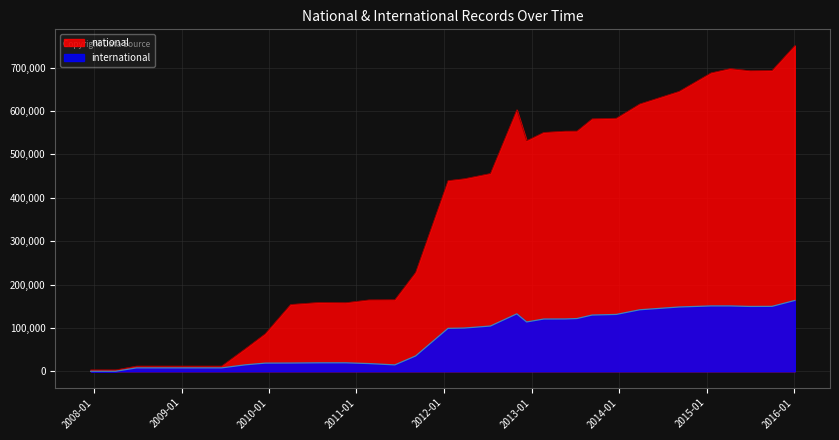

What is the difference between the highest and lowest values at 2014-09-08?

497027